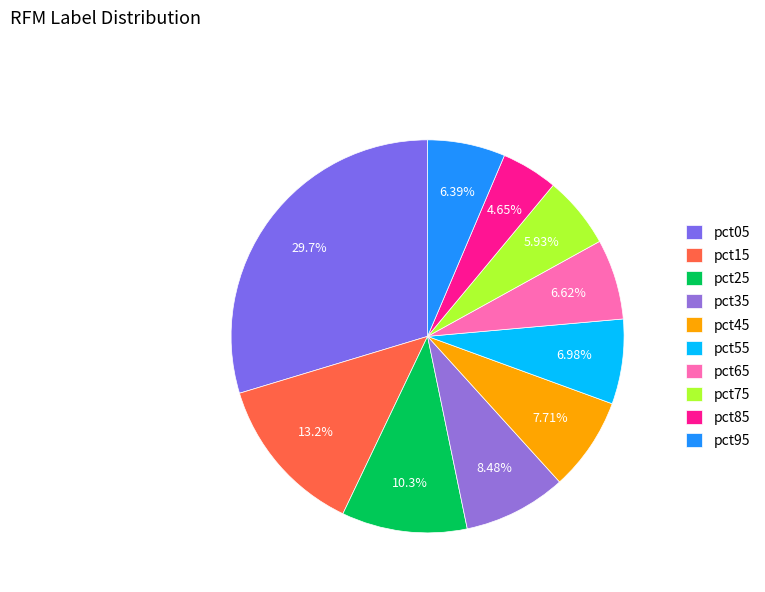

How many slices are in this pie chart?

10